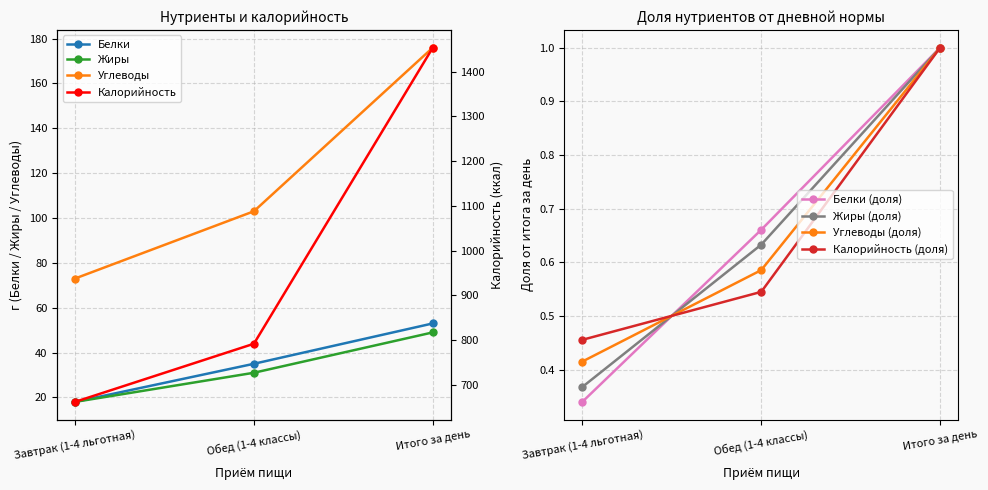

Between Завтрак (1-4 льготная) and Итого за день, which is larger?

Итого за день